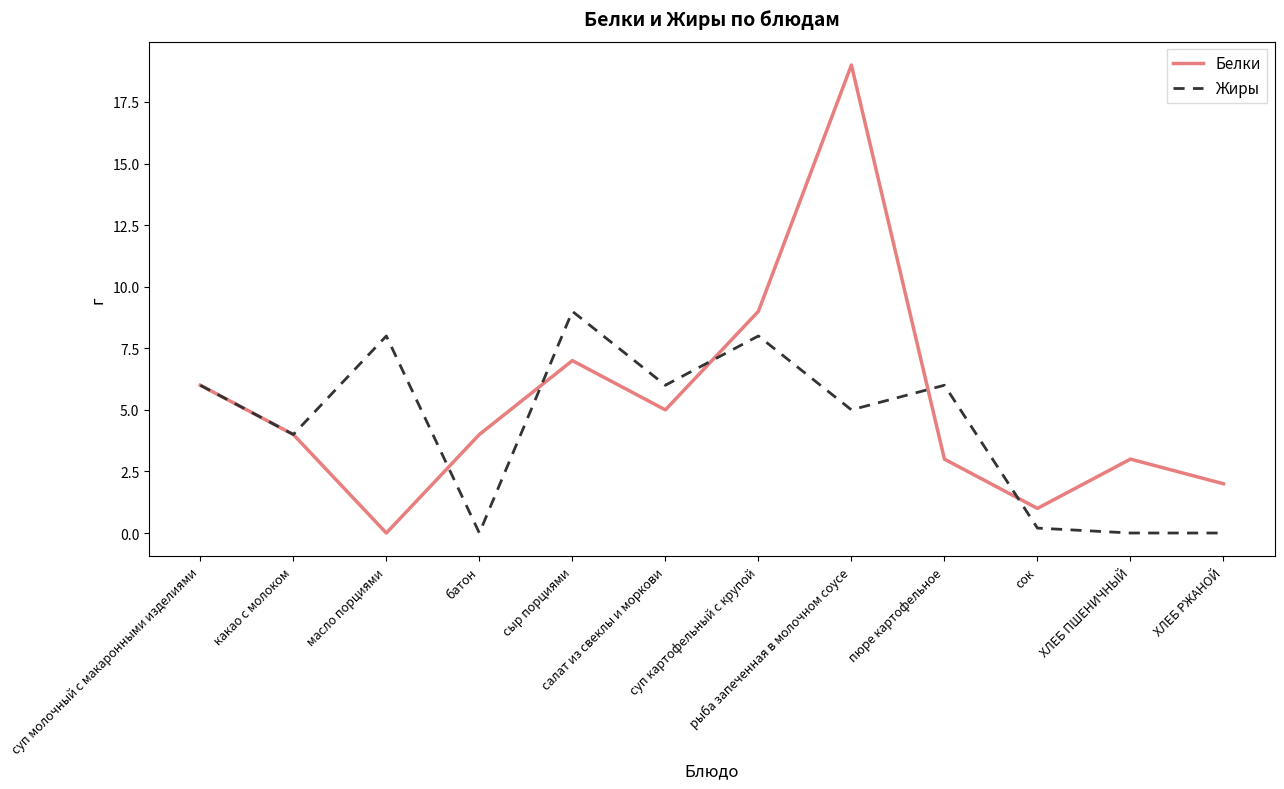

Which series ends up on top after the final intersection of Белки and Жиры?

Белки